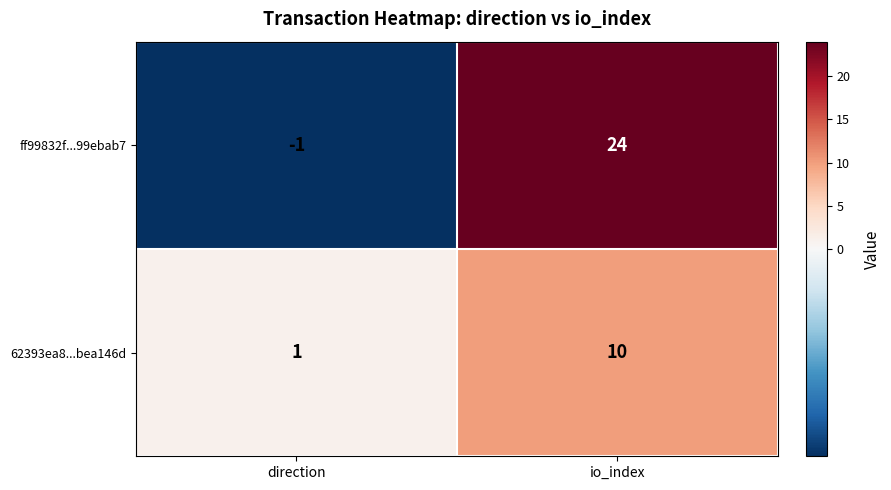

At io_index, list the series in order from largest to smallest.

ff99832f...99ebab7, 62393ea8...bea146d